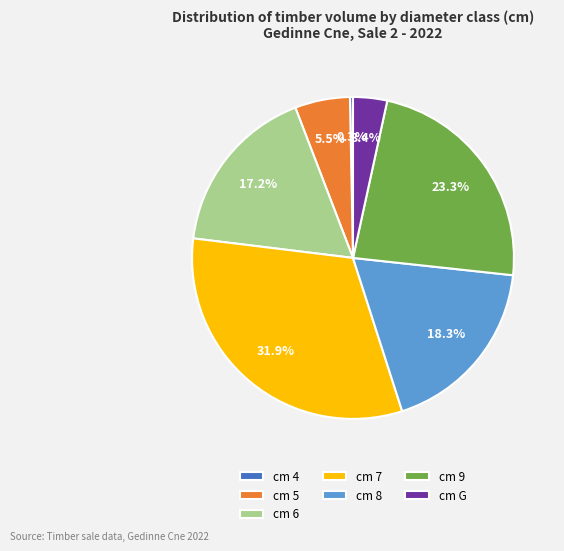

Between cm 4 and cm G, which is larger?

cm G